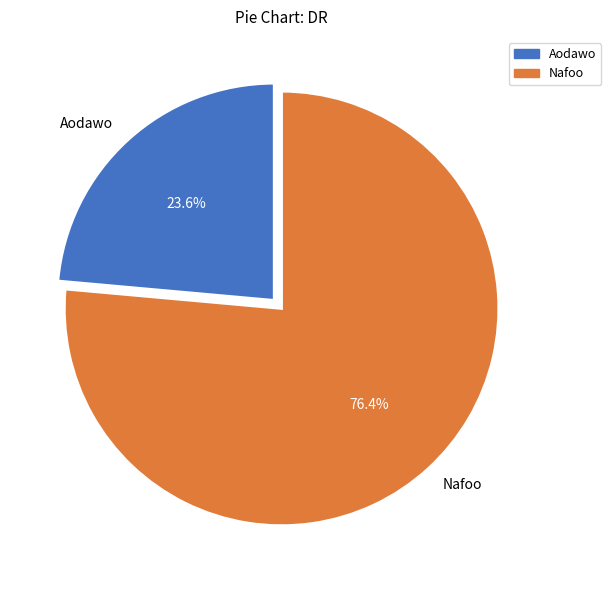

To the nearest percent, what is the difference between the Aodawo and Nafoo slice percentages?

53%